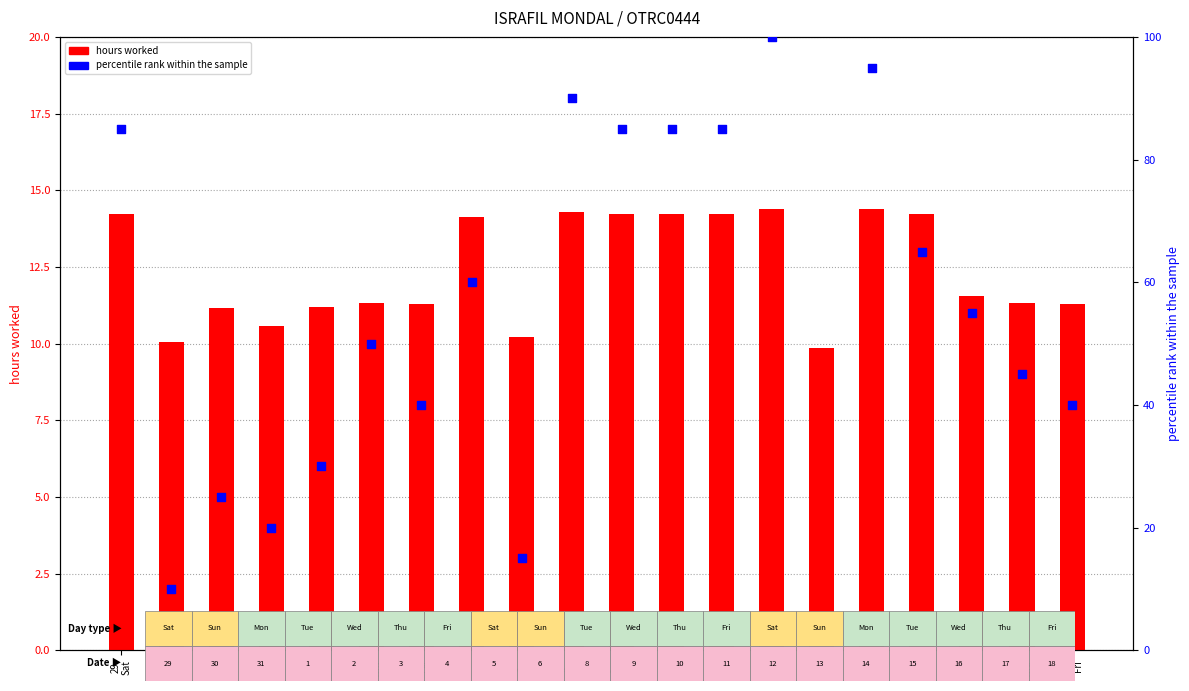

At how many categories does at least one series exceed 18?

17